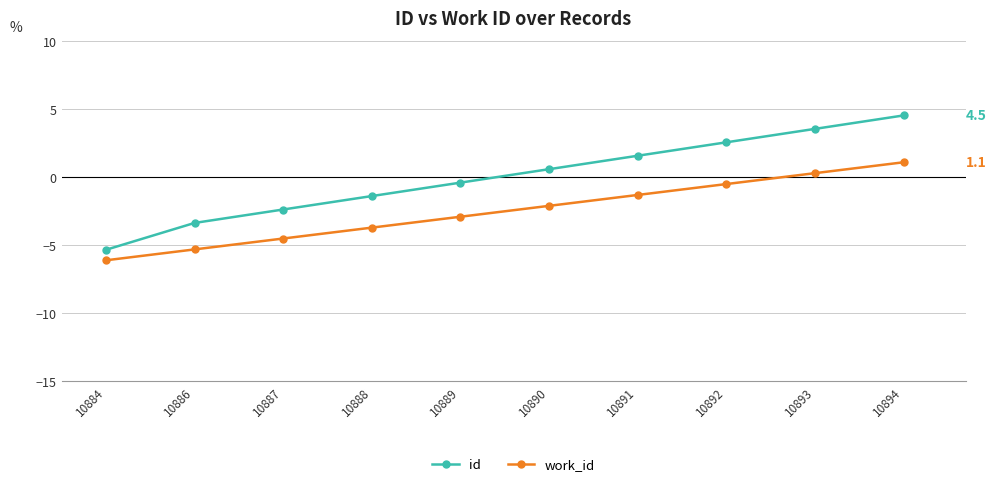

What is the spread (max minus min) of values at 10894?

3.4